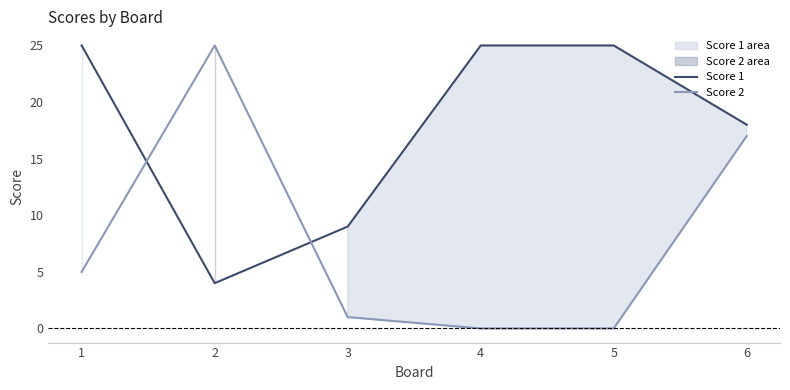

How many lines are shown in the chart?

2